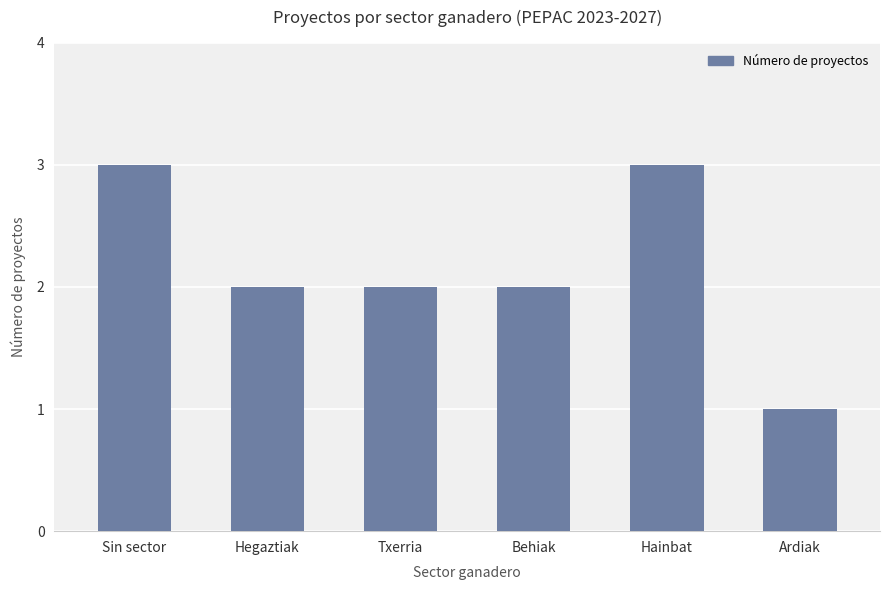

What is the change in value from Sin sector to Behiak?

-1